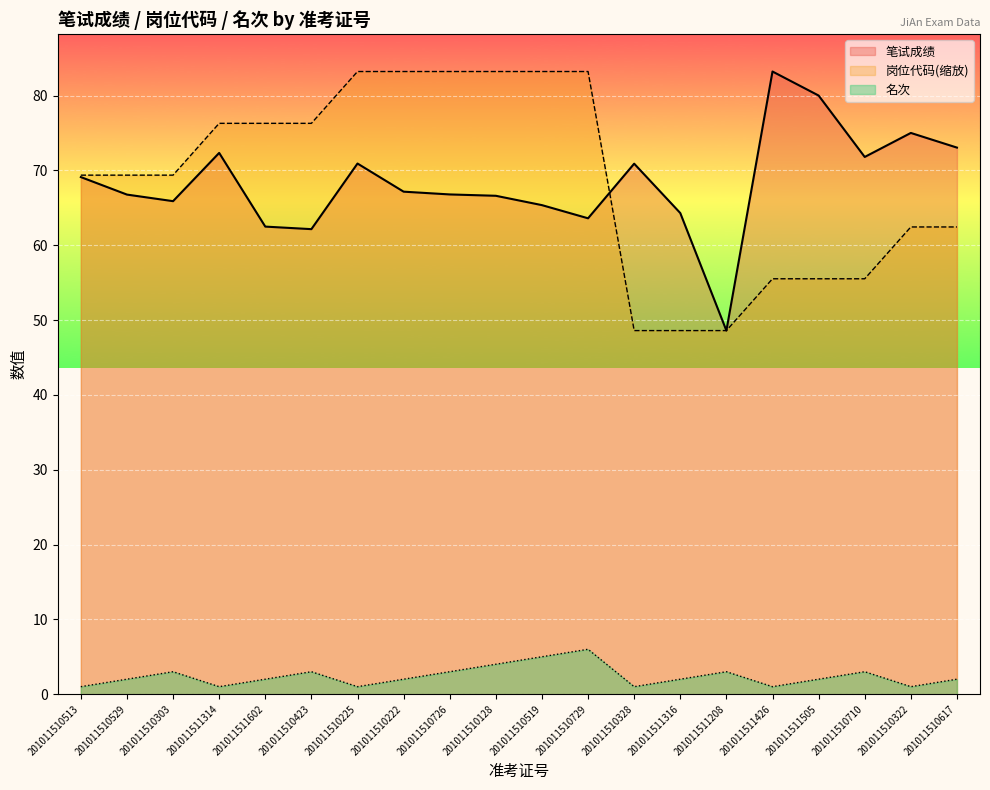

How many lines are shown in the chart?

3